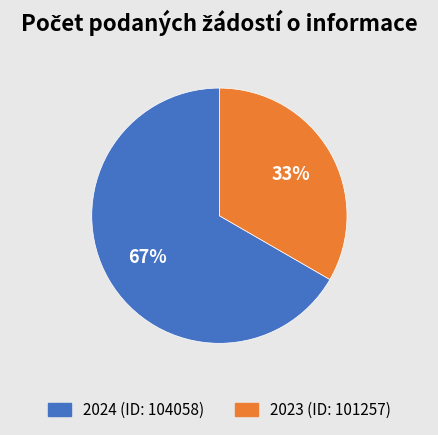

Does 2024 (ID: 104058) account for over 50% of the chart?

Yes